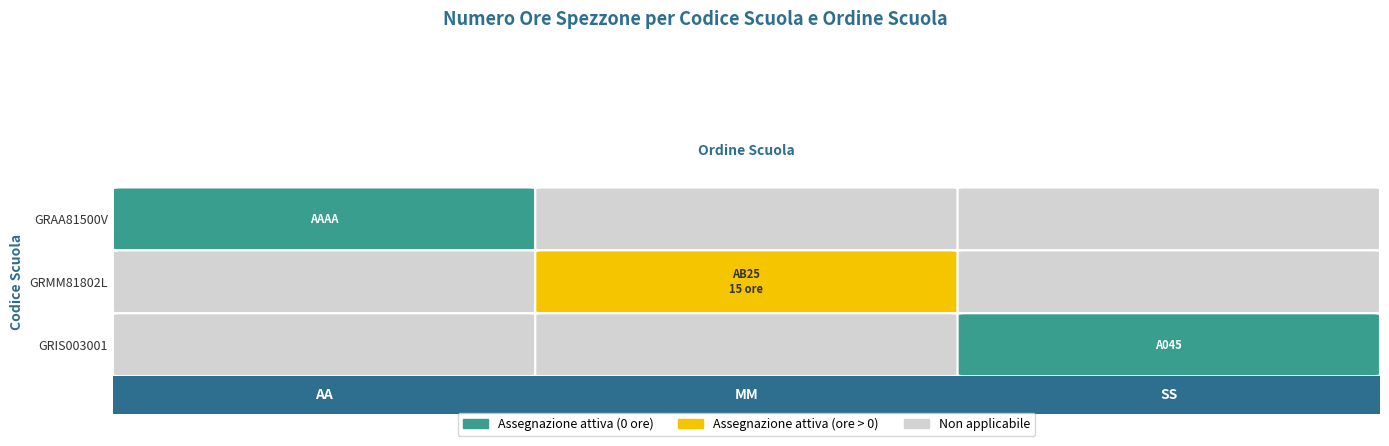

What is the sum of the GRMM81802L values at MM and AA?

15